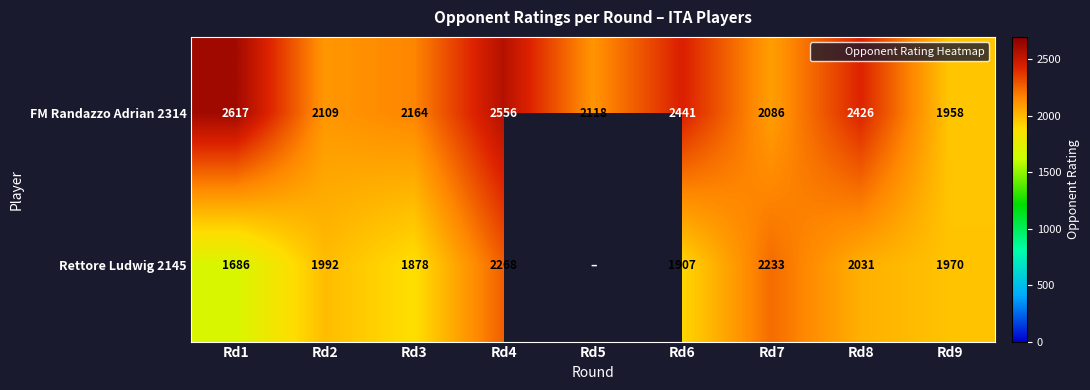

Which category has the lowest value in the FM Randazzo Adrian 2314 series?

Rd9